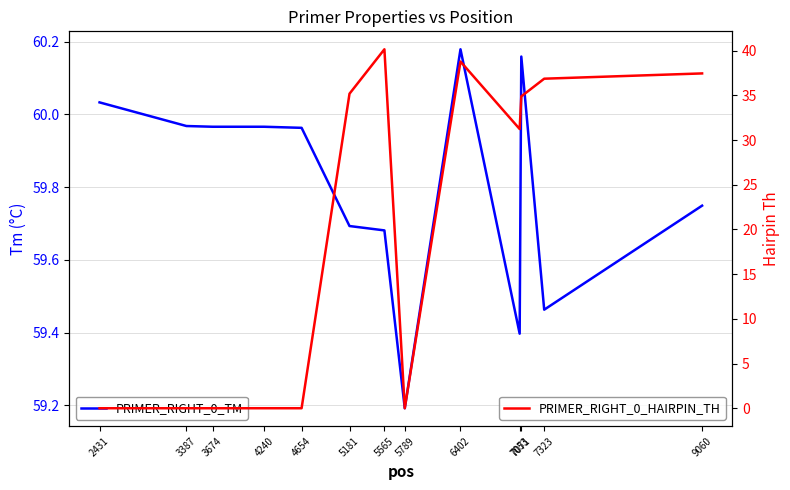

List the labels in order of PRIMER_RIGHT_0_HAIRPIN_TH value, largest first.

5565, 6402, 9060, 7323, 5181, 7071, 7053, 2431, 3387, 3674, 4240, 4654, 5789